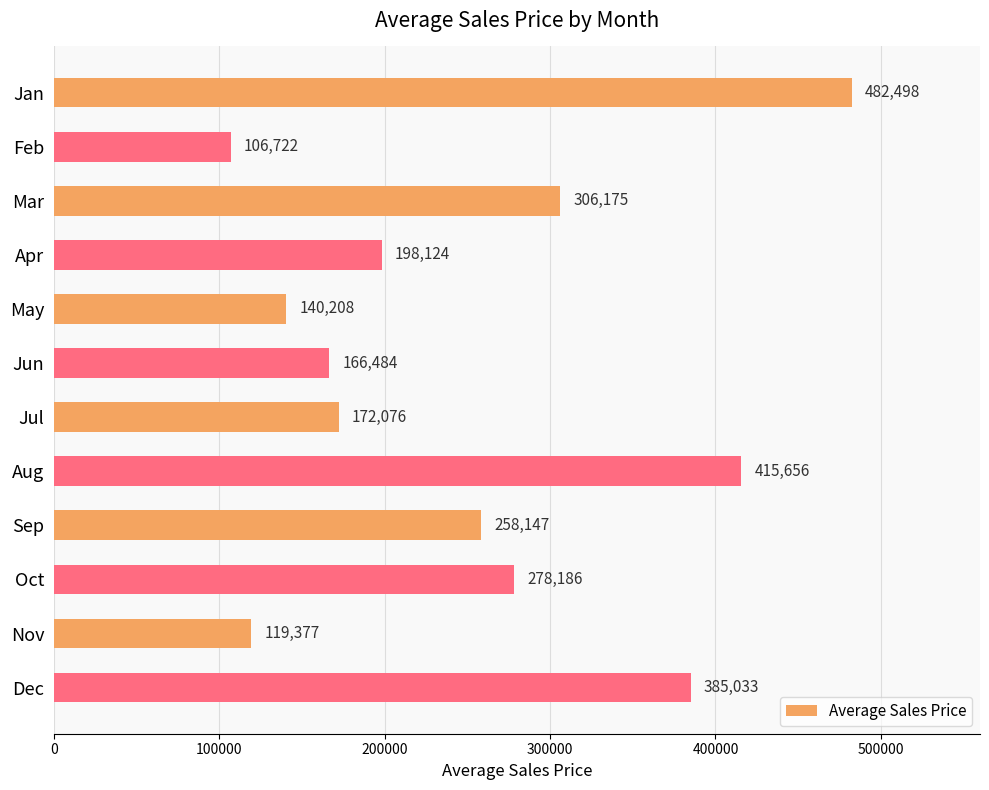

Are the bars grouped side by side (vs. stacked)?

No